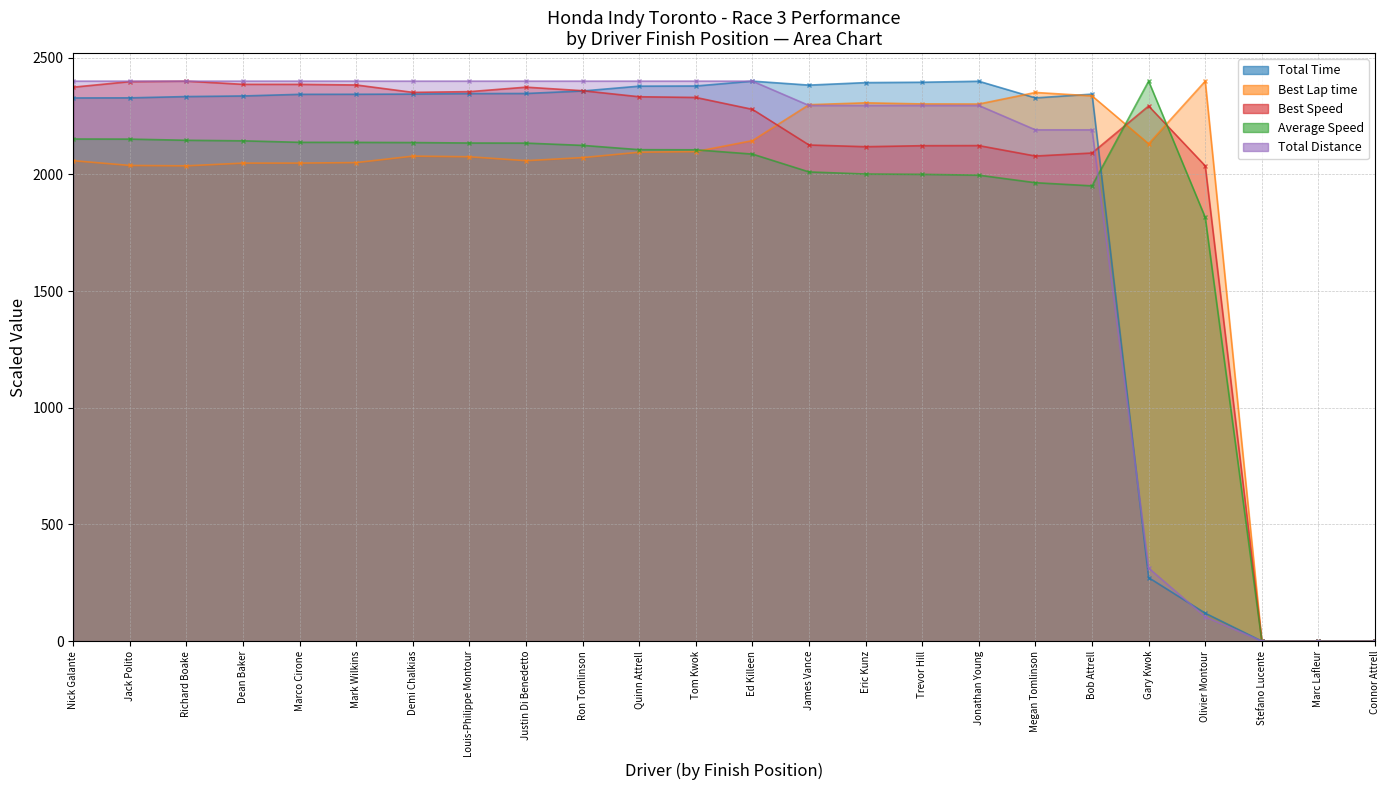

Reading right to left, transcribe all the data shown in this chart.

Total Laps: 0.0	0.0	0.0	104.3	313.0	2191.3	2191.3	2295.7	2295.7	2295.7	2295.7	2400.0	2400.0	2400.0	2400.0	2400.0	2400.0	2400.0	2400.0	2400.0	2400.0	2400.0	2400.0	2400.0
Total Time: 0.0	0.0	0.0	119.9	272.3	2344.3	2328.2	2399.6	2395.3	2393.7	2383.0	2400.0	2379.2	2378.5	2357.9	2347.1	2346.7	2344.6	2343.7	2343.5	2336.5	2333.9	2328.4	2327.9
Best Lap time: 0.0	0.0	0.0	2400.0	2131.6	2336.9	2351.5	2301.9	2302.4	2307.1	2299.1	2145.0	2098.1	2095.4	2072.3	2059.1	2075.9	2078.6	2051.0	2048.8	2048.7	2037.0	2038.7	2059.1
Best Speed: 0.0	0.0	0.0	2037.0	2293.5	2092.0	2079.0	2123.8	2123.4	2119.0	2126.4	2279.1	2330.1	2333.1	2359.1	2374.2	2355.0	2351.9	2383.6	2386.2	2386.3	2400.0	2398.0	2374.2
Average Speed: 0.0	0.0	0.0	1816.1	2400.0	1951.2	1964.7	1997.0	2000.6	2001.9	2010.9	2087.4	2105.7	2106.3	2124.7	2134.5	2134.9	2136.8	2137.5	2137.8	2144.2	2146.5	2151.6	2152.1